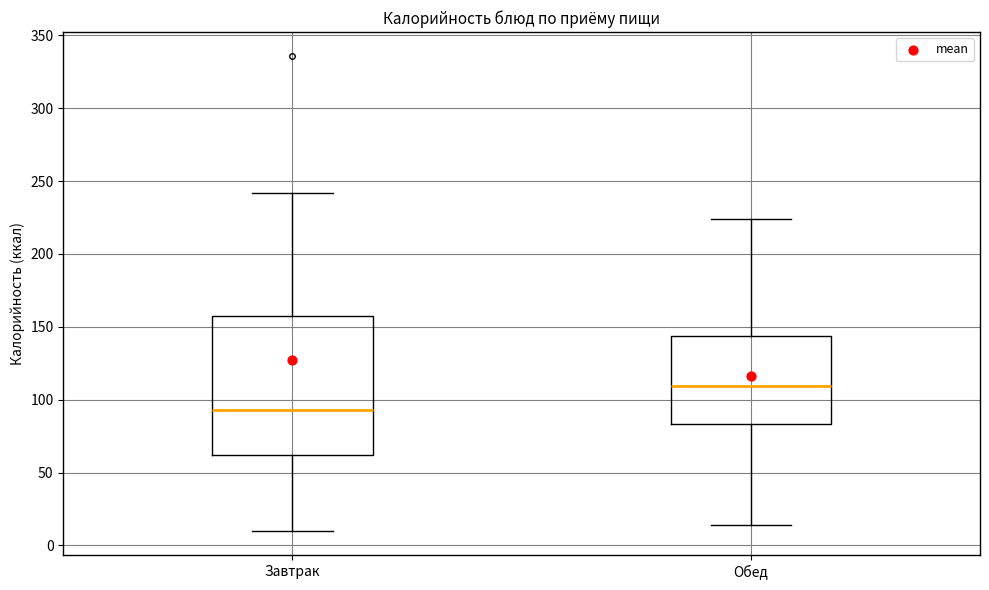

Reading left to right, read every box against the y-axis: the position of its median line, the range the box covers, and the ends of its whiskers. The values are not printed on the chart, so give them approximately, as read against the axis.

Завтрак: median 95, box 60 to 155, whiskers 10 to 240
Обед: median 110, box 85 to 145, whiskers 15 to 225